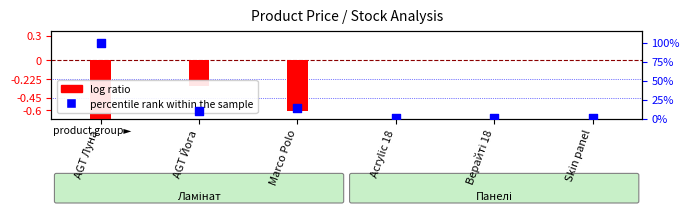

At which category is the sum across all series the highest?

AGT Луна